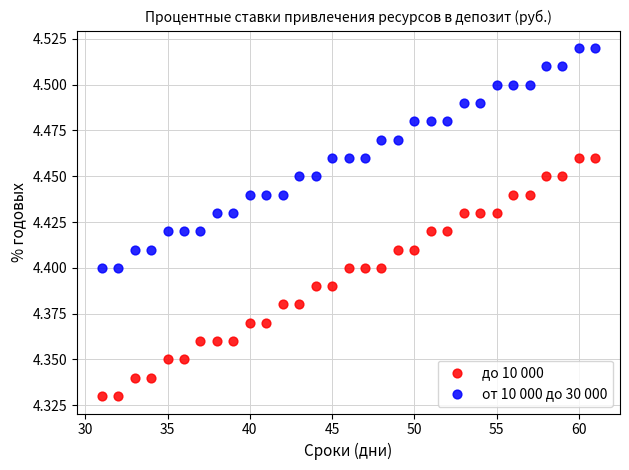

Across all data points, what is the range of X values (max minus min)?

30.0